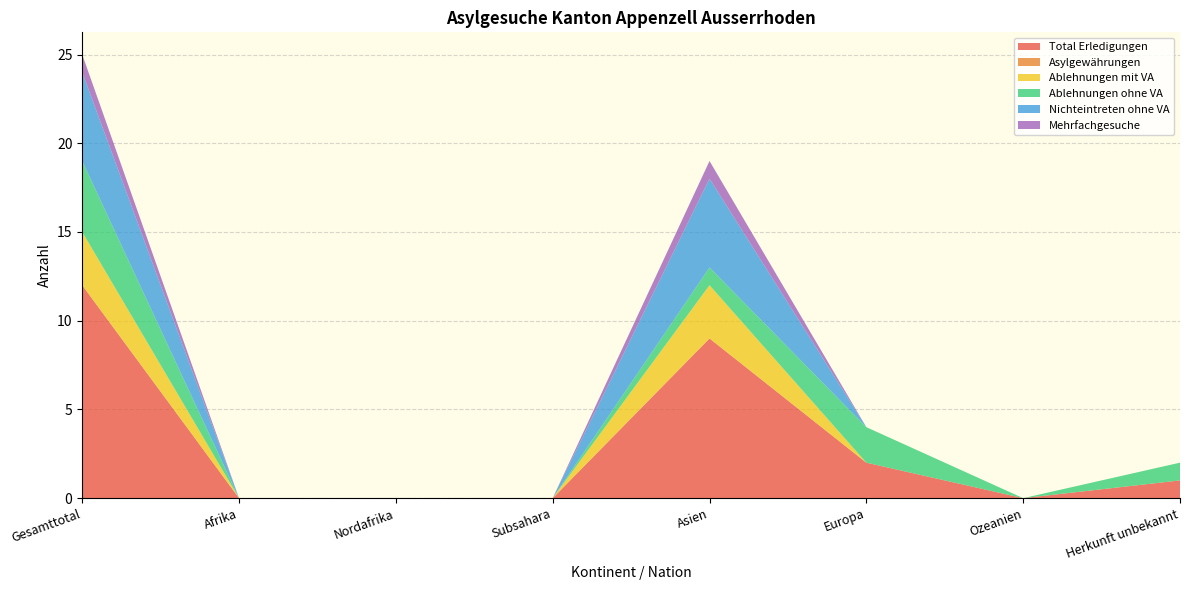

Reading left to right, extract all data points from this chart.

Total Erledigungen: Gesamttotal=12	Afrika=0	Nordafrika=0	Subsahara=0	Asien=9	Europa=2	Ozeanien=0	Herkunft unbekannt=1
Asylgewährungen: Gesamttotal=0	Afrika=0	Nordafrika=0	Subsahara=0	Asien=0	Europa=0	Ozeanien=0	Herkunft unbekannt=0
Ablehnungen mit VA: Gesamttotal=3	Afrika=0	Nordafrika=0	Subsahara=0	Asien=3	Europa=0	Ozeanien=0	Herkunft unbekannt=0
Ablehnungen ohne VA: Gesamttotal=4	Afrika=0	Nordafrika=0	Subsahara=0	Asien=1	Europa=2	Ozeanien=0	Herkunft unbekannt=1
Nichteintreten ohne VA: Gesamttotal=5	Afrika=0	Nordafrika=0	Subsahara=0	Asien=5	Europa=0	Ozeanien=0	Herkunft unbekannt=0
Mehrfachgesuche: Gesamttotal=1	Afrika=0	Nordafrika=0	Subsahara=0	Asien=1	Europa=0	Ozeanien=0	Herkunft unbekannt=0